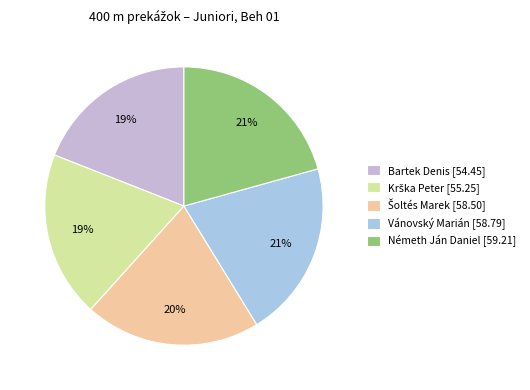

Approximately how many times larger is the value at Šoltés Marek compared to Vánovský Marián?

1.0